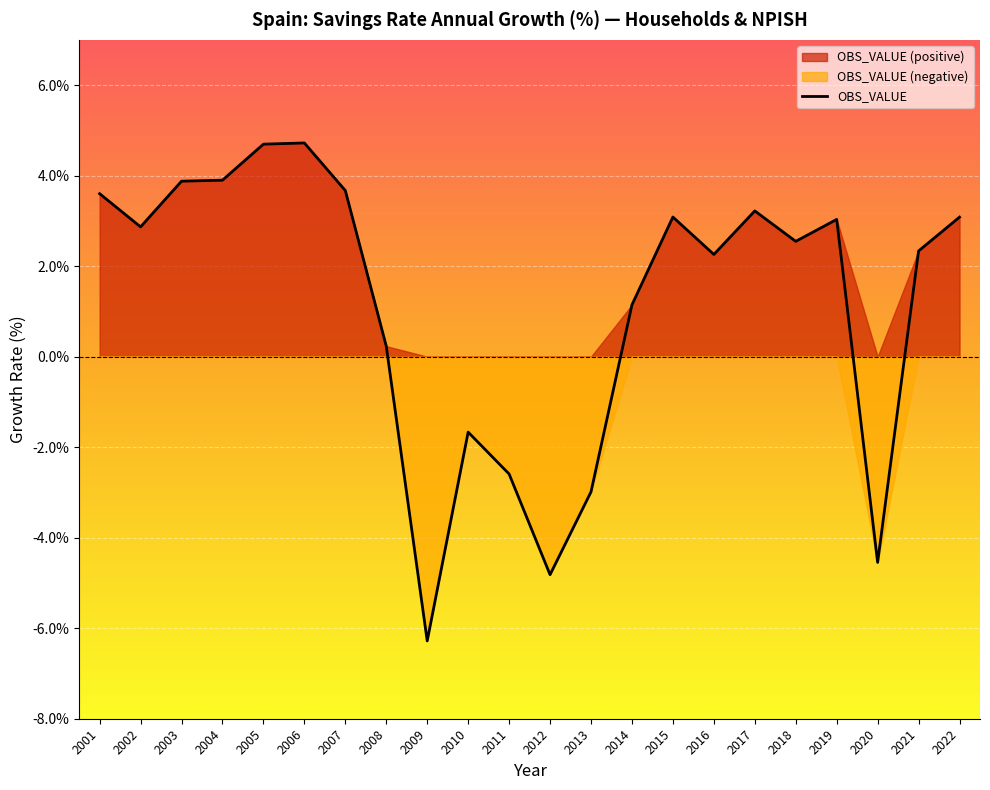

What is the average value?

1.2